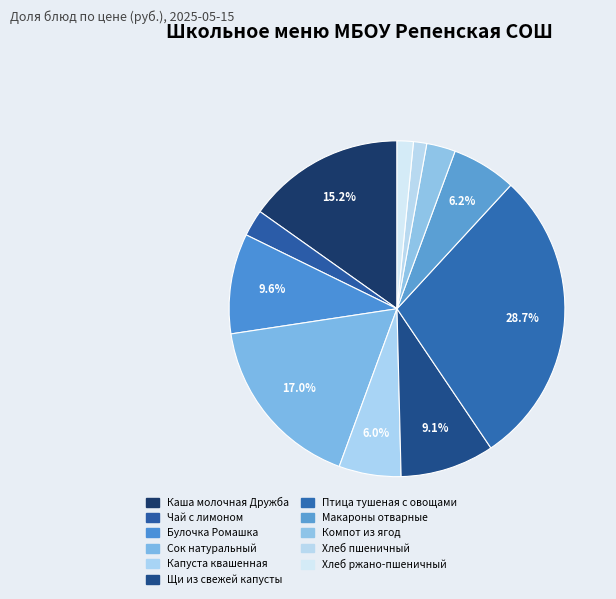

Approximately how many times larger is the value at Каша молочная Дружба compared to Булочка Ромашка?

1.6